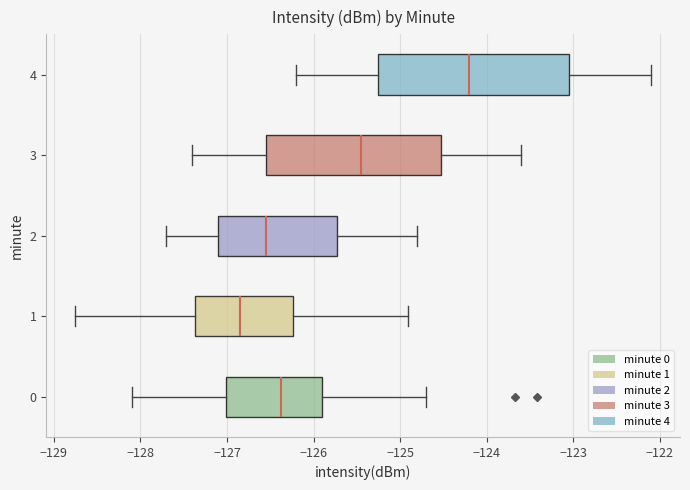

Which box's median line is the furthest to the left?

1